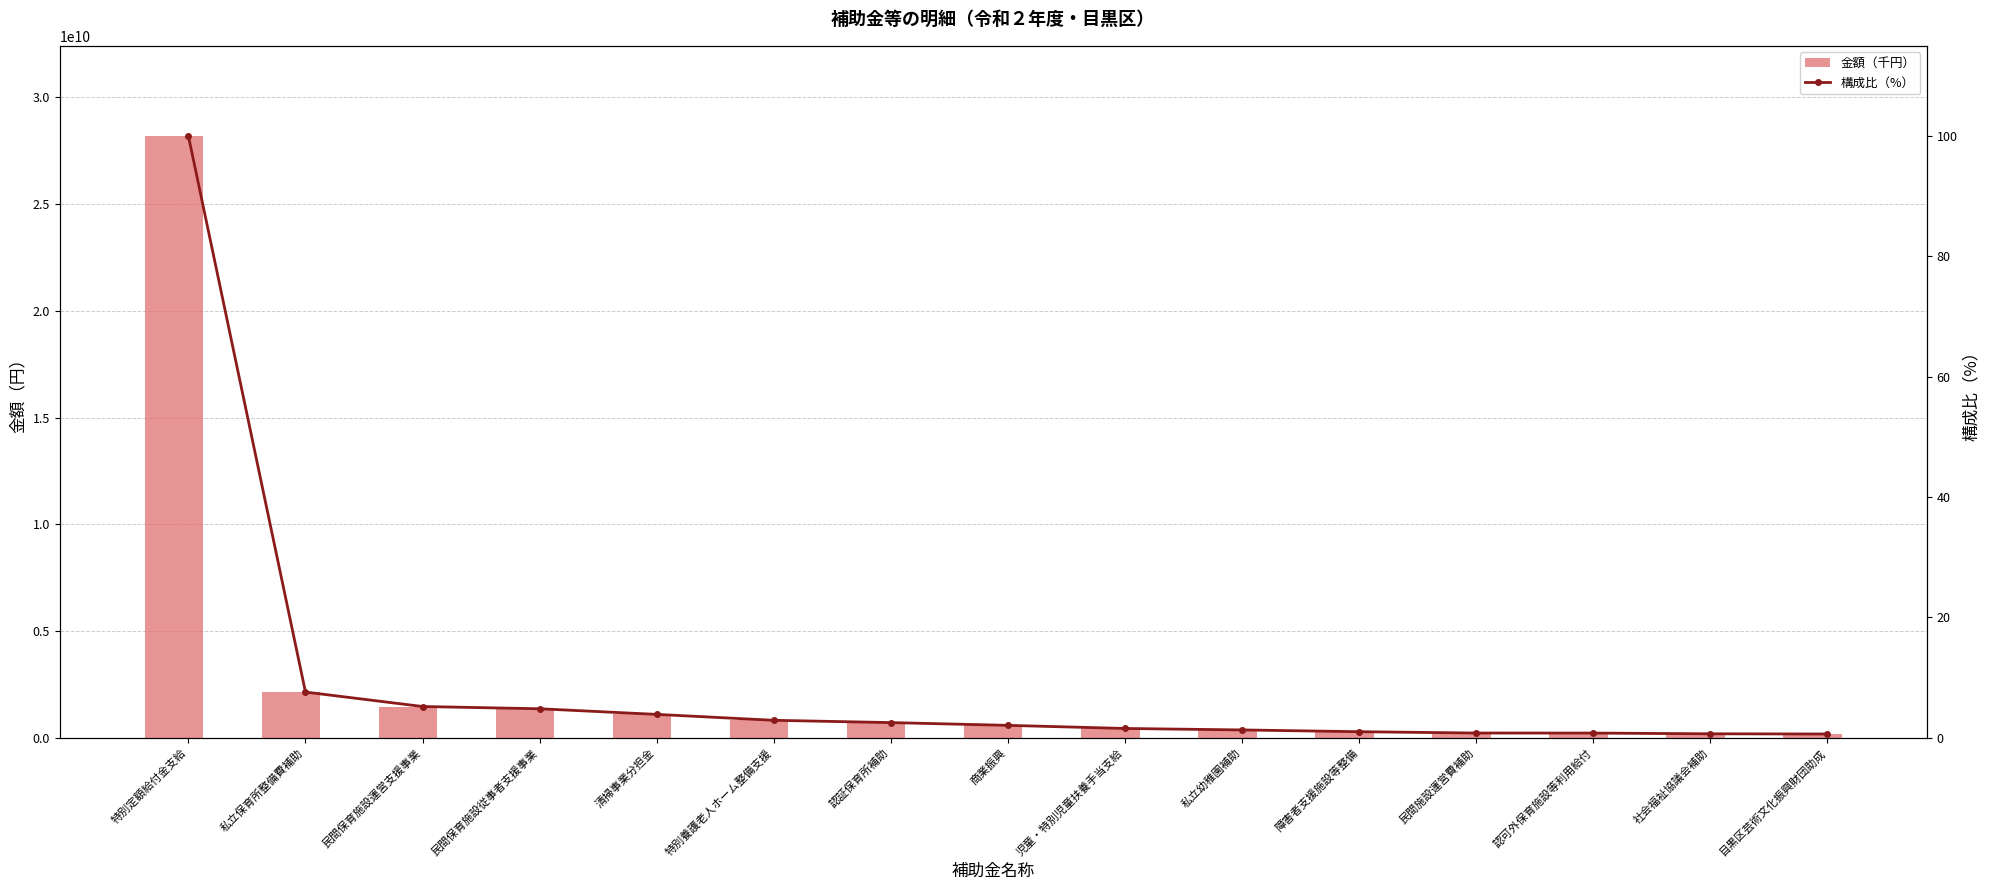

At how many categories does at least one series exceed 22166468978?

1